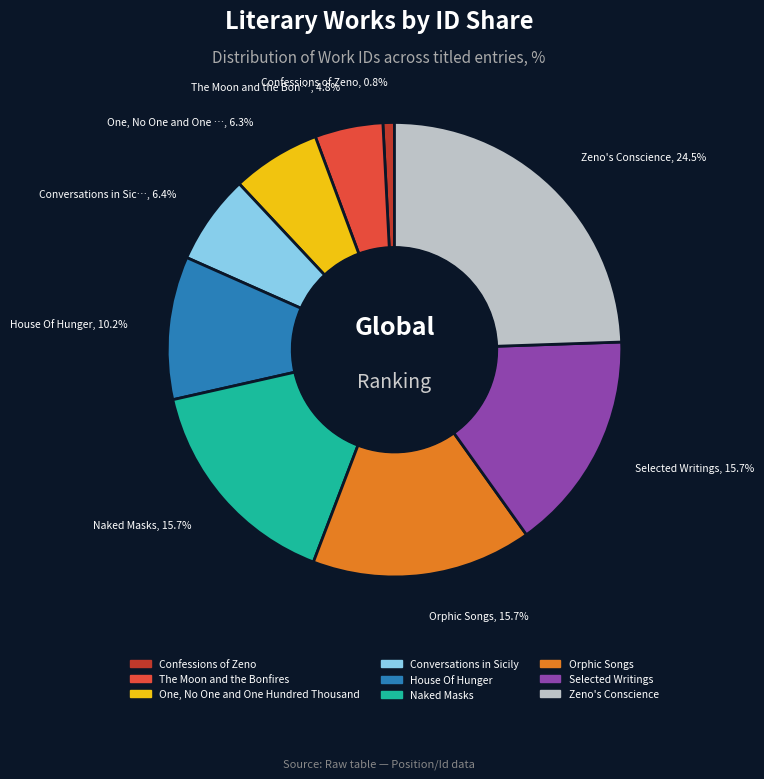

Approximately how many times larger is the value at One, No One and One Hundred Thousand compared to Naked Masks?

0.4